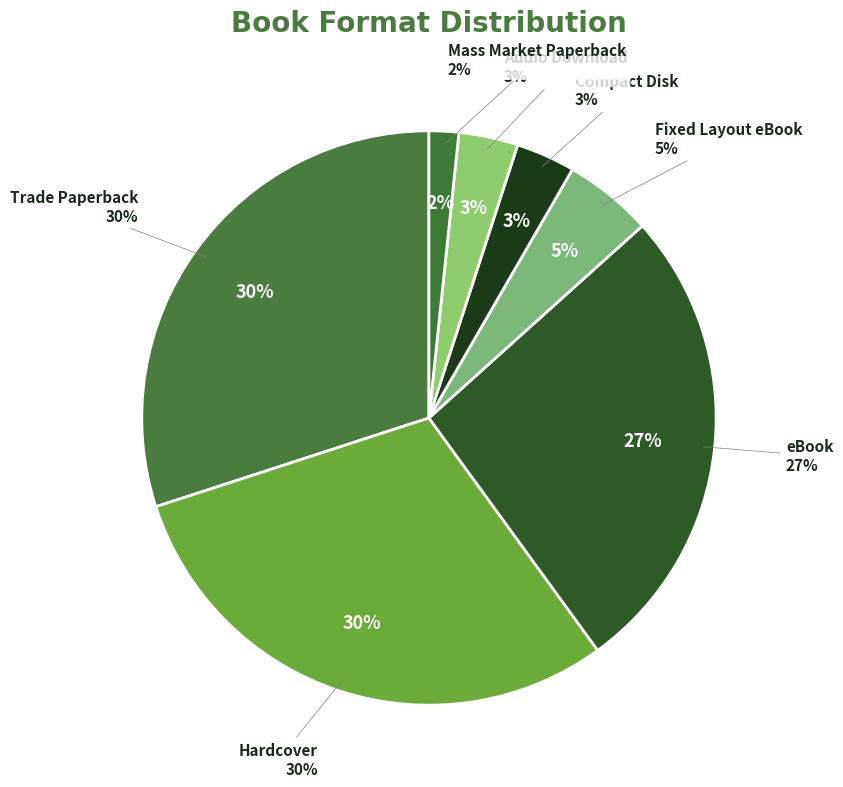

How much of the chart is everything except eBook?

73.3%